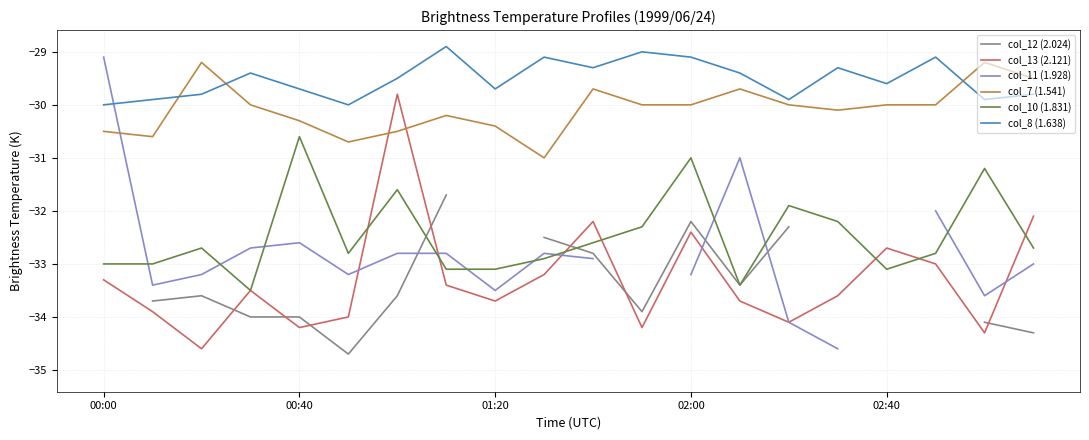

What is the sum of the col_10 (1.831) values at 13 and 7?

-66.5